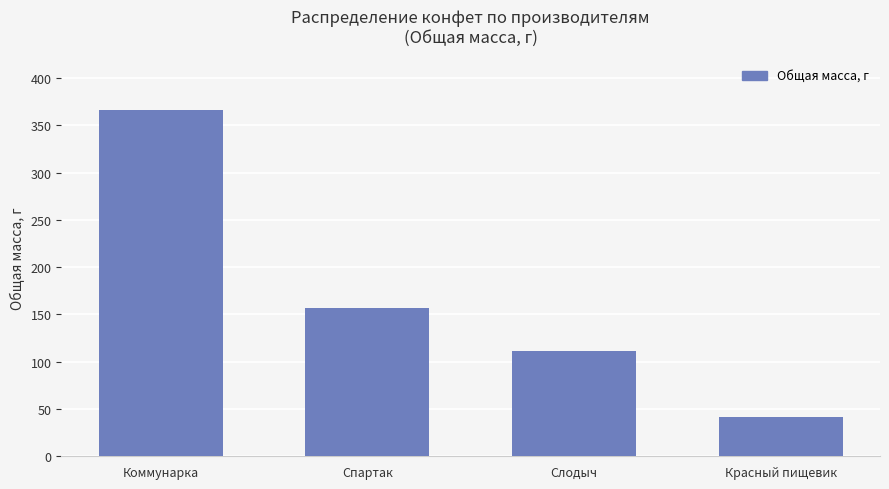

Are the bars horizontal?

No